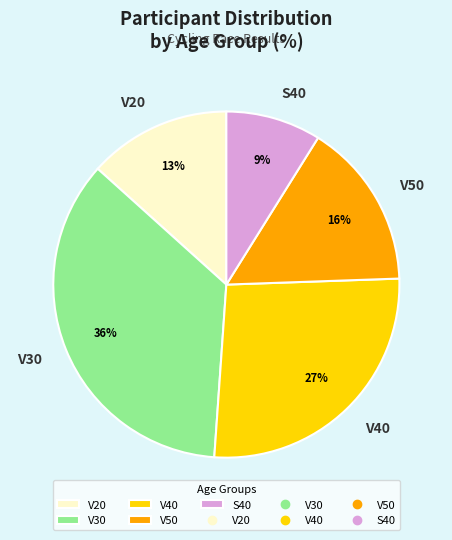

Between V20 and S40, which is larger?

V20